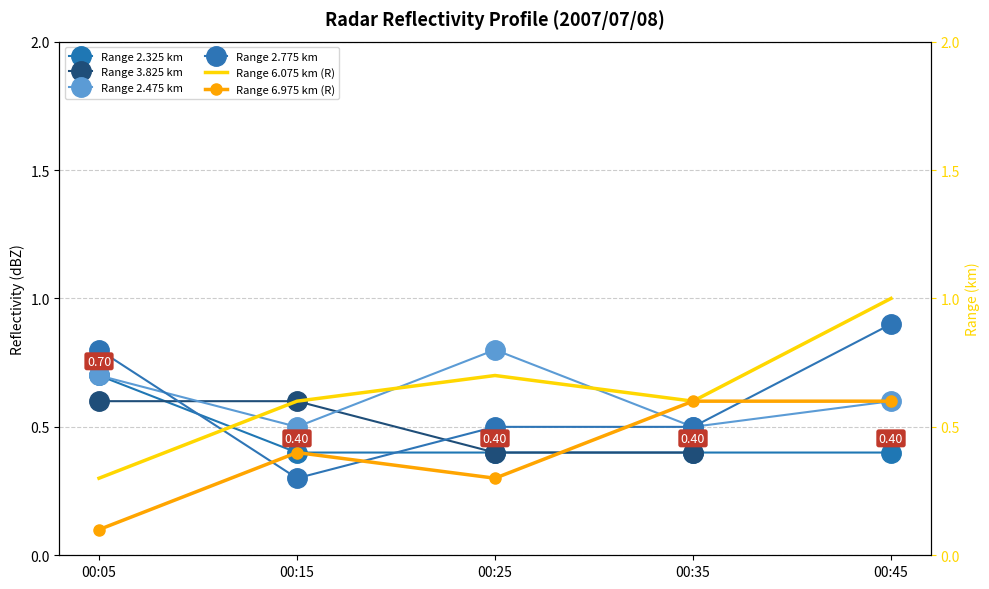

What is the value of the Range 3.825 km point at the 1st from the left?

0.6